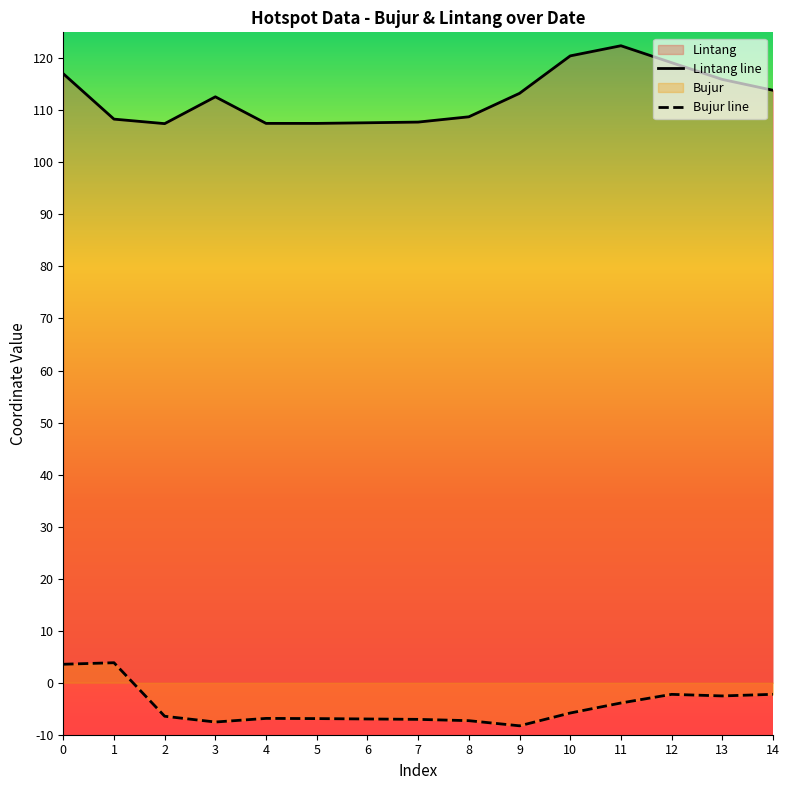

Reading right to left, transcribe all the data shown in this chart.

Lintang: 113.9	115.9	119.2	122.4	120.5	113.3	108.8	107.8	107.6	107.5	107.5	112.6	107.5	108.3	117.0
Bujur: -2.2	-2.5	-2.2	-3.9	-5.8	-8.3	-7.3	-7.0	-7.0	-6.9	-6.9	-7.6	-6.5	3.8	3.5